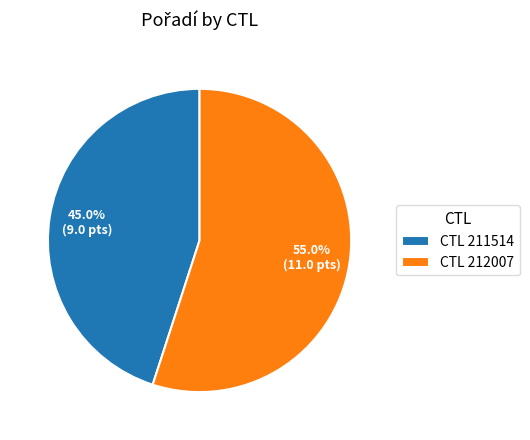

Which category has the biggest portion of the pie?

CTL 212007